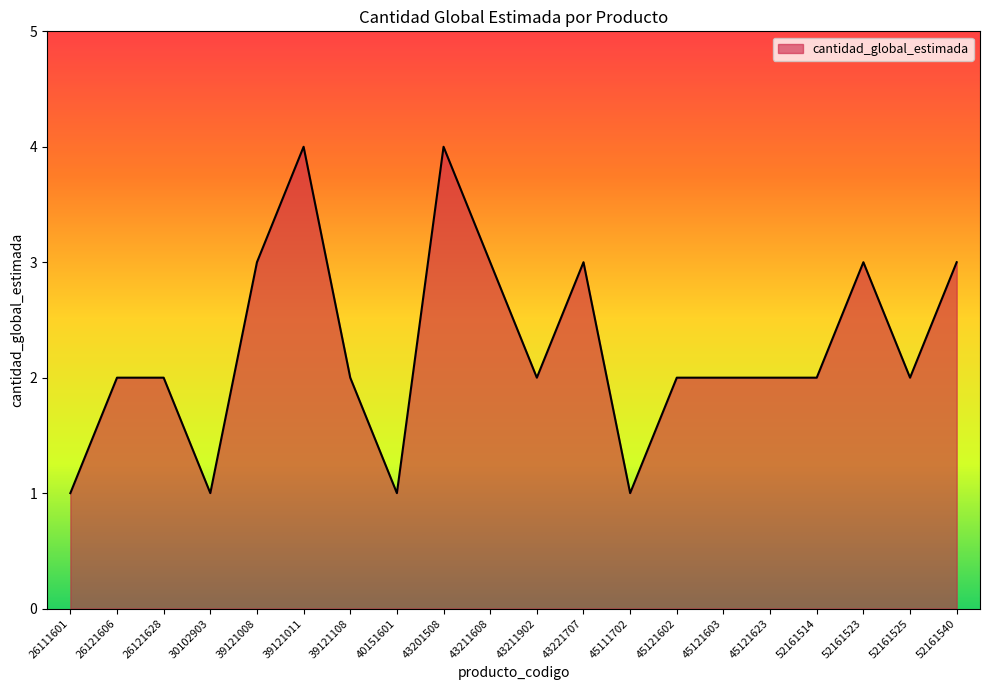

Does the chart display data point markers on the line(s)?

No